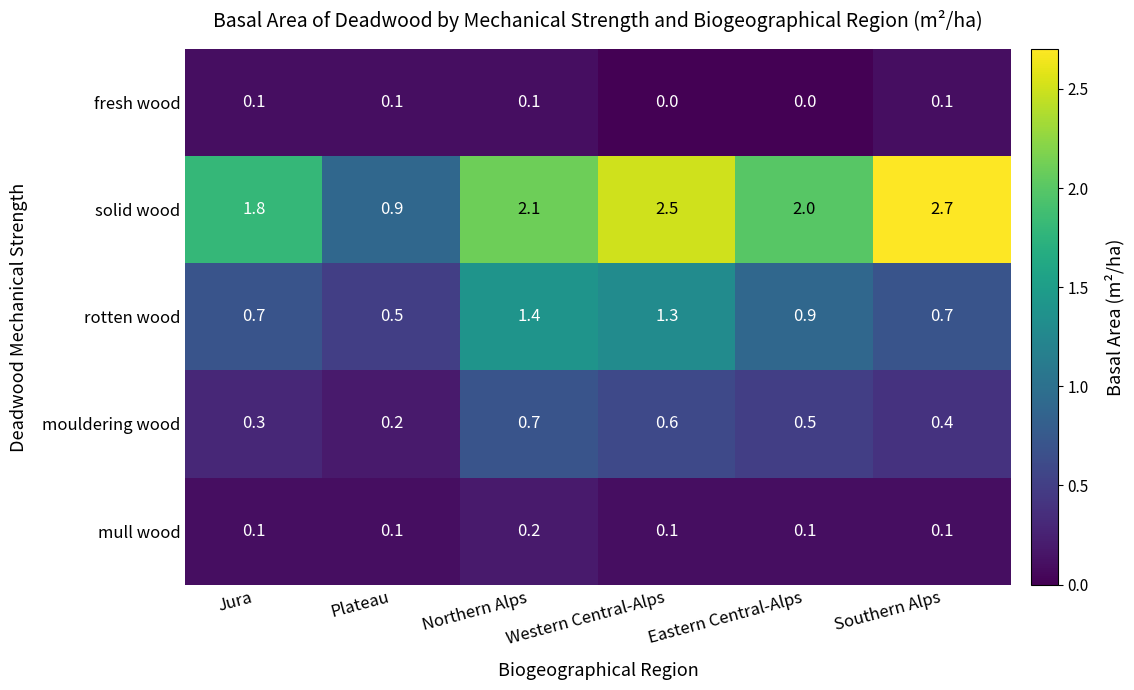

Between Eastern Central-Alps and Southern Alps, which series saw the biggest shift?

solid wood